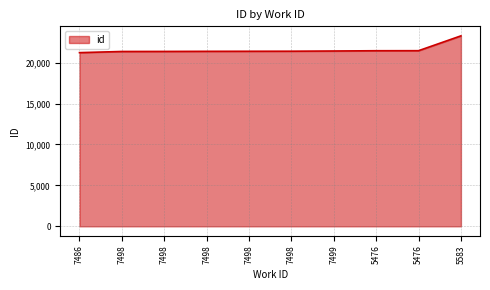

What is the sum of the values at 5476 and 7498?

42804